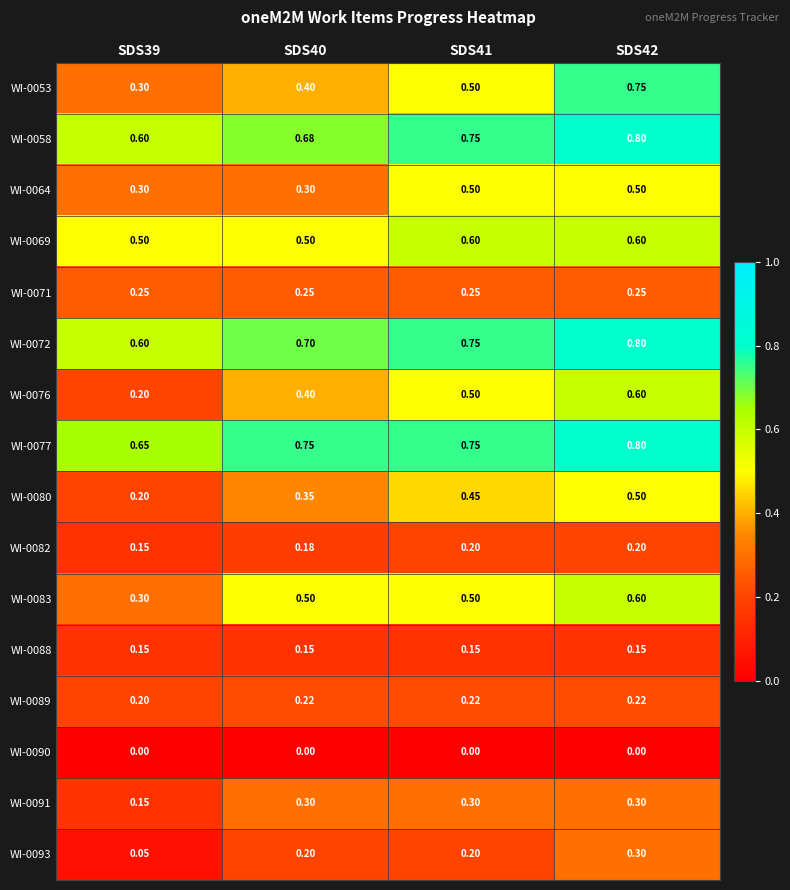

Reading right to left, what are all the values shown in this chart?

WI-0053: SDS42=0.8	SDS41=0.5	SDS40=0.4	SDS39=0.3
WI-0058: SDS42=0.8	SDS41=0.8	SDS40=0.7	SDS39=0.6
WI-0064: SDS42=0.5	SDS41=0.5	SDS40=0.3	SDS39=0.3
WI-0069: SDS42=0.6	SDS41=0.6	SDS40=0.5	SDS39=0.5
WI-0071: SDS42=0.2	SDS41=0.2	SDS40=0.2	SDS39=0.2
WI-0072: SDS42=0.8	SDS41=0.8	SDS40=0.7	SDS39=0.6
WI-0076: SDS42=0.6	SDS41=0.5	SDS40=0.4	SDS39=0.2
WI-0077: SDS42=0.8	SDS41=0.8	SDS40=0.8	SDS39=0.7
WI-0080: SDS42=0.5	SDS41=0.5	SDS40=0.3	SDS39=0.2
WI-0082: SDS42=0.2	SDS41=0.2	SDS40=0.2	SDS39=0.1
WI-0083: SDS42=0.6	SDS41=0.5	SDS40=0.5	SDS39=0.3
WI-0088: SDS42=0.1	SDS41=0.1	SDS40=0.1	SDS39=0.1
WI-0089: SDS42=0.2	SDS41=0.2	SDS40=0.2	SDS39=0.2
WI-0090: SDS42=0.0	SDS41=0.0	SDS40=0.0	SDS39=0.0
WI-0091: SDS42=0.3	SDS41=0.3	SDS40=0.3	SDS39=0.1
WI-0093: SDS42=0.3	SDS41=0.2	SDS40=0.2	SDS39=0.1